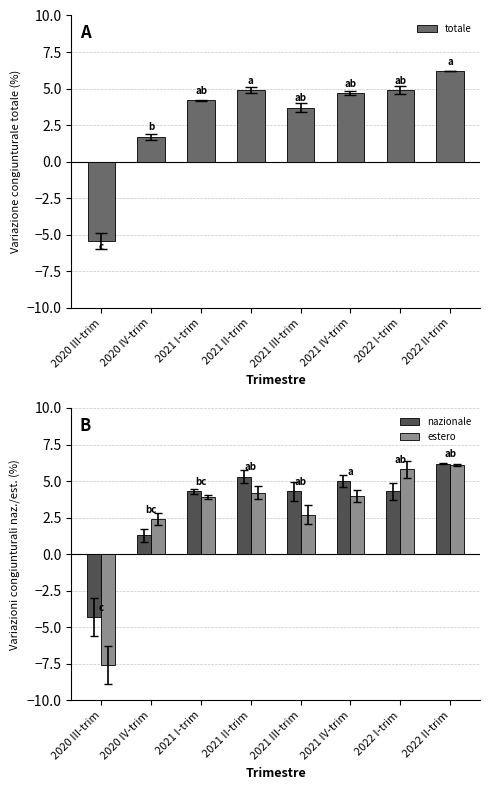

How many groups of bars are there?

8